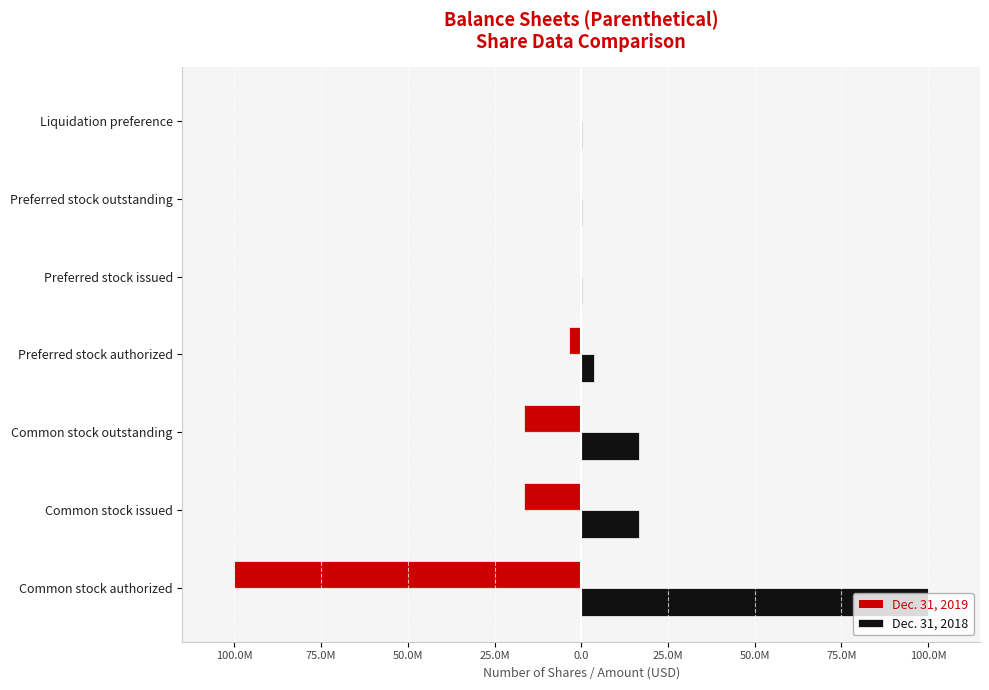

Which series has the widest spread of values?

Dec. 31, 2019